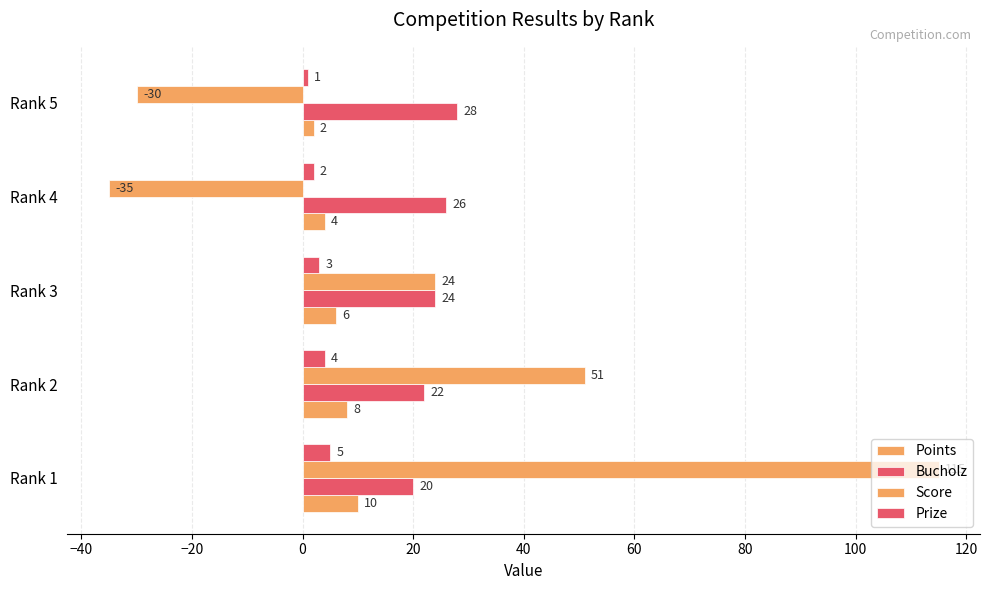

What is the difference between the second highest and second lowest values in the Score series?

81